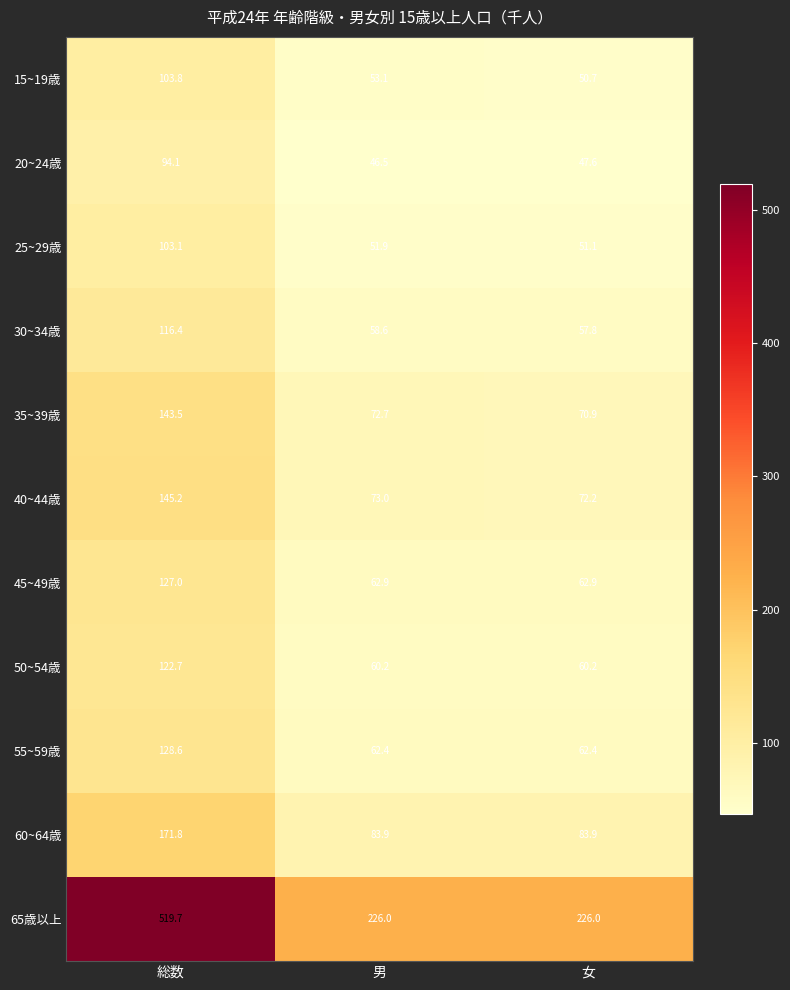

The 60~64歳 series shows 171.8 at 総数. True or false?

True